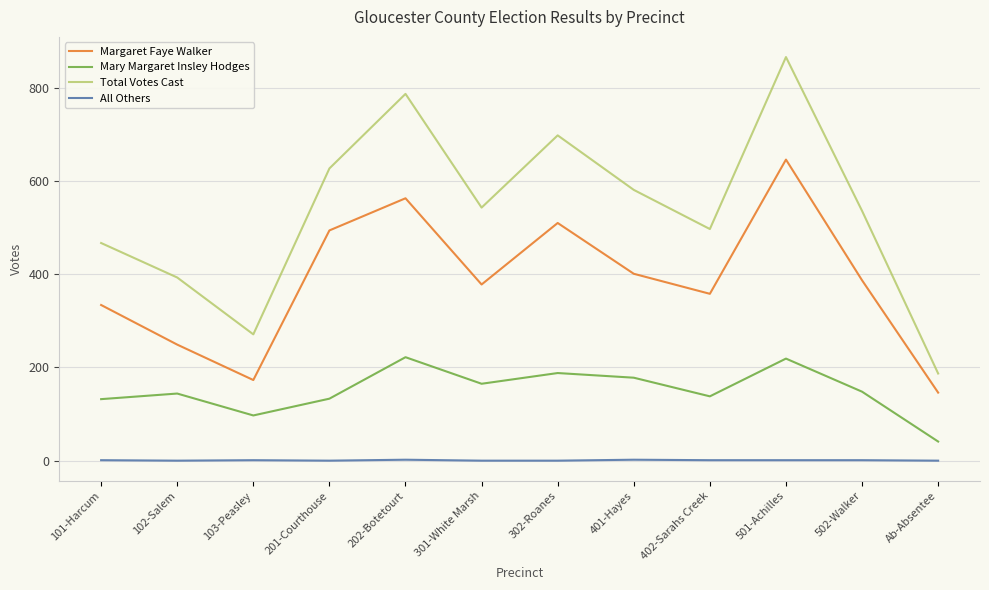

At which category does the chart reach its peak across all series?

501-Achilles